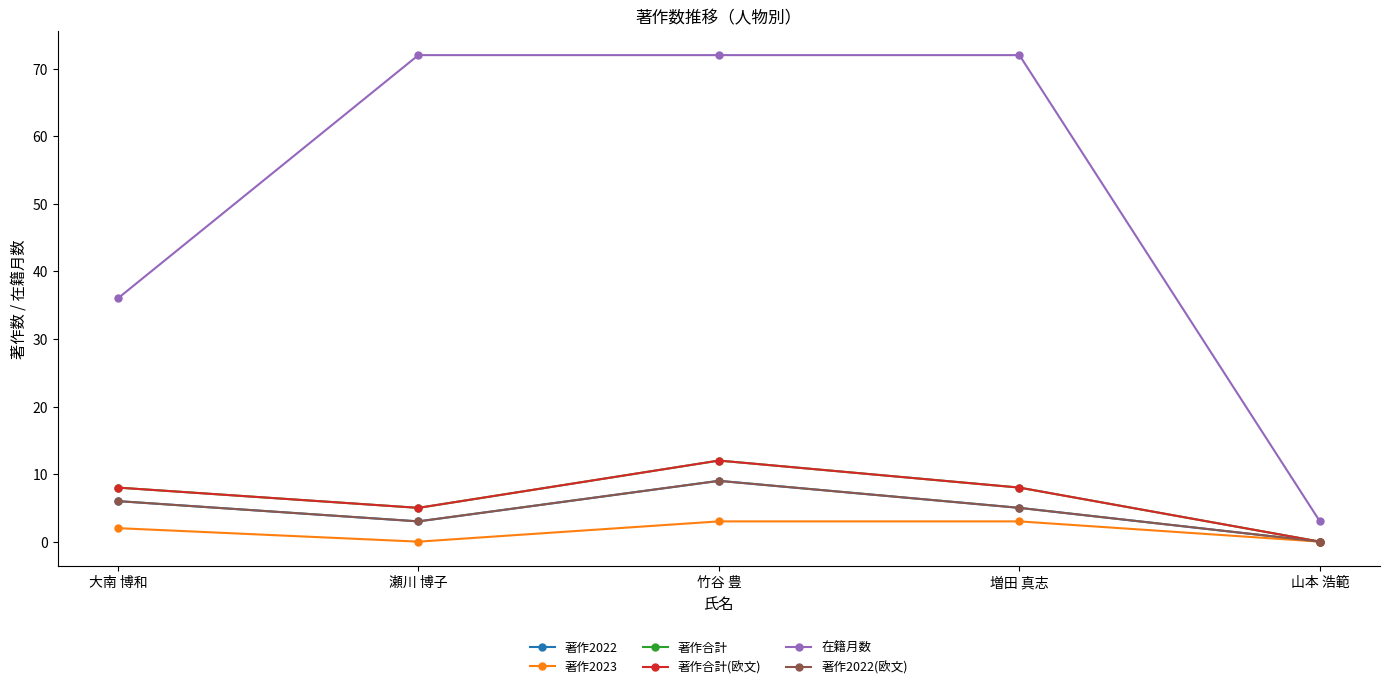

What is the difference between the maximum and second lowest values in the 在籍月数 series?

36